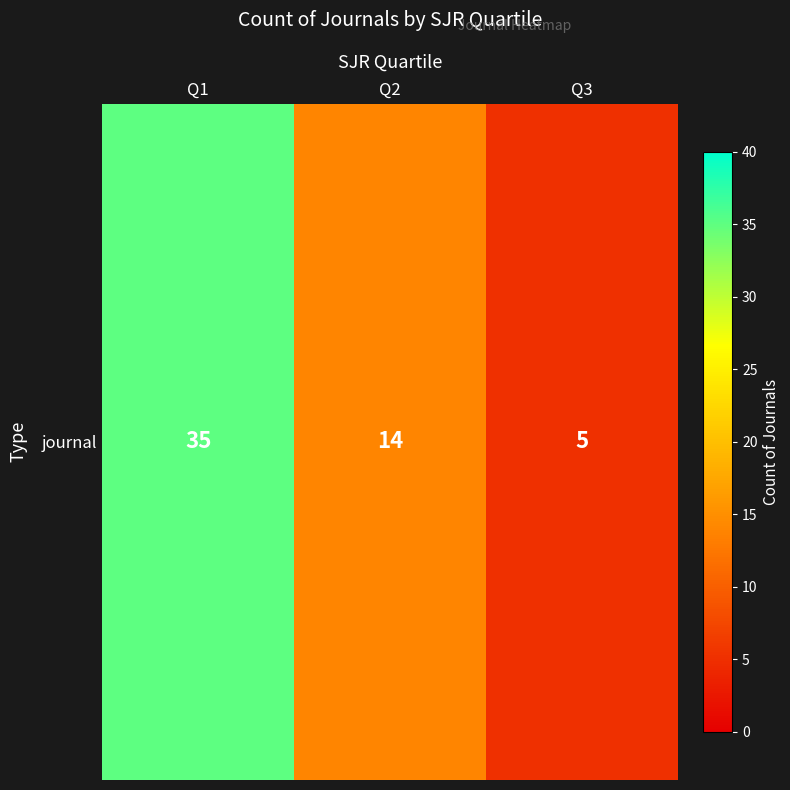

The value at Q2 is 18. True or false?

False